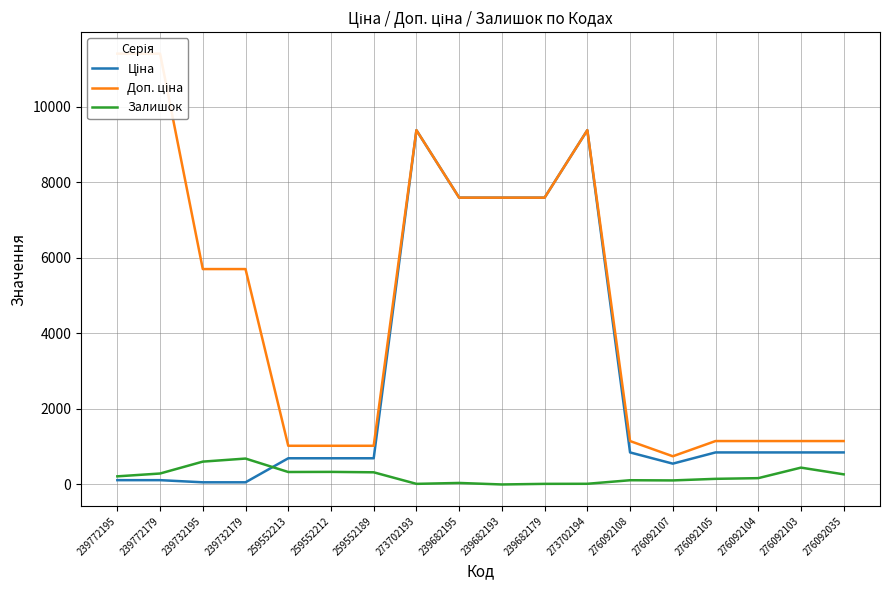

Does the chart display data point markers on the line(s)?

No